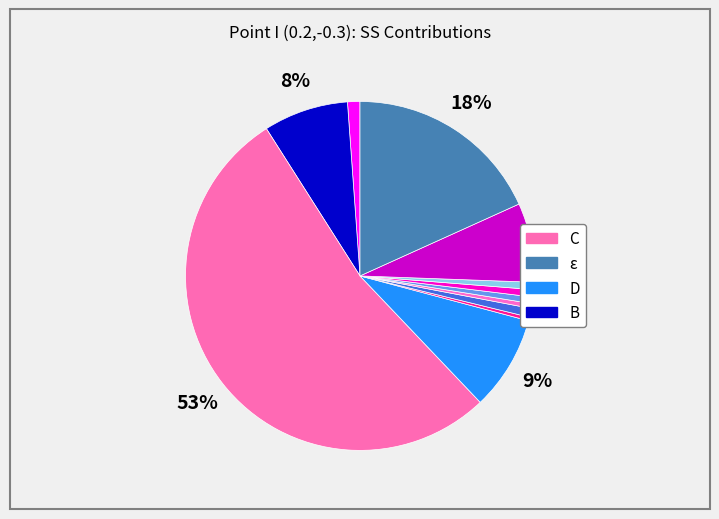

How many slices are in this pie chart?

12